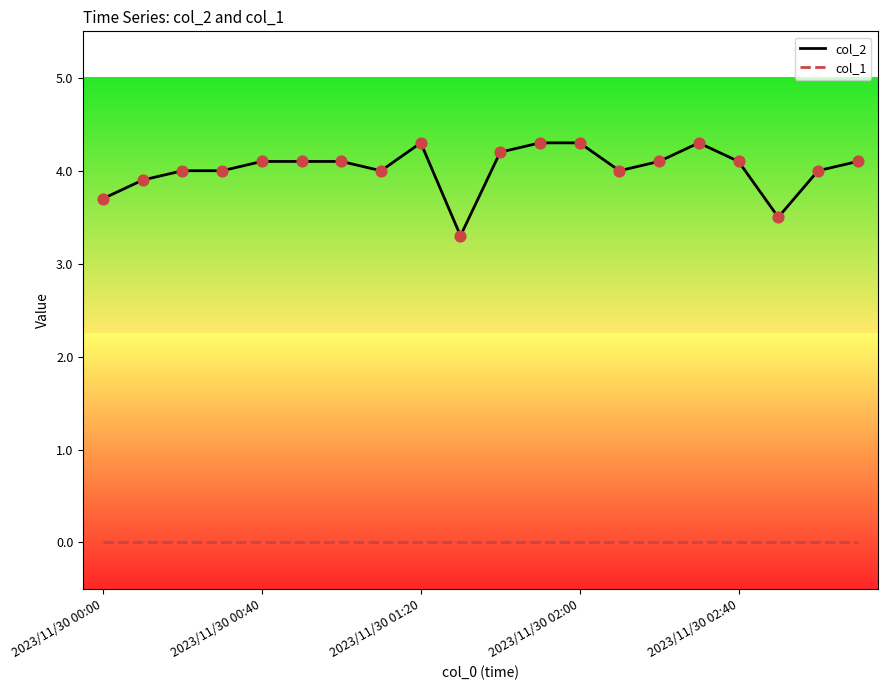

Which series has the widest spread of values?

col_2